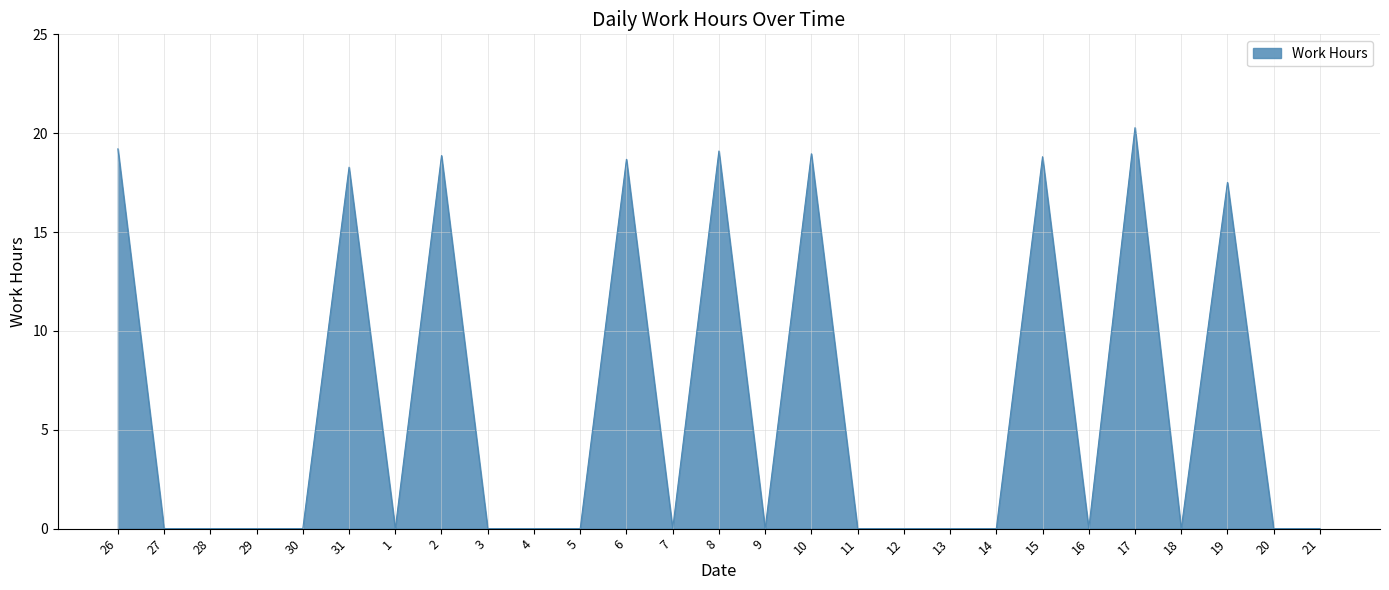

What position from the left is 2?

8